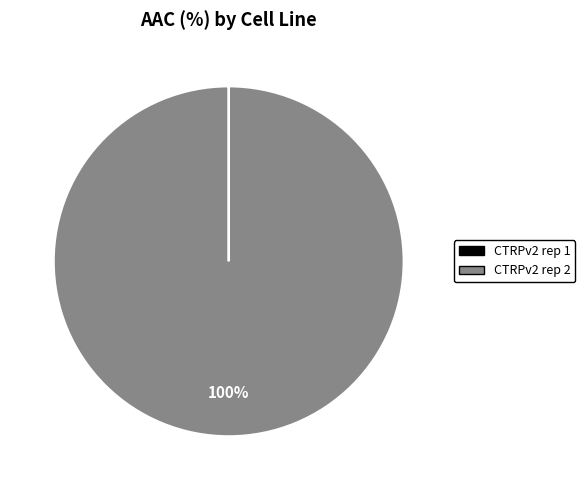

The CTRPv2 rep 2 slice represents 87% of the pie. True or false?

False